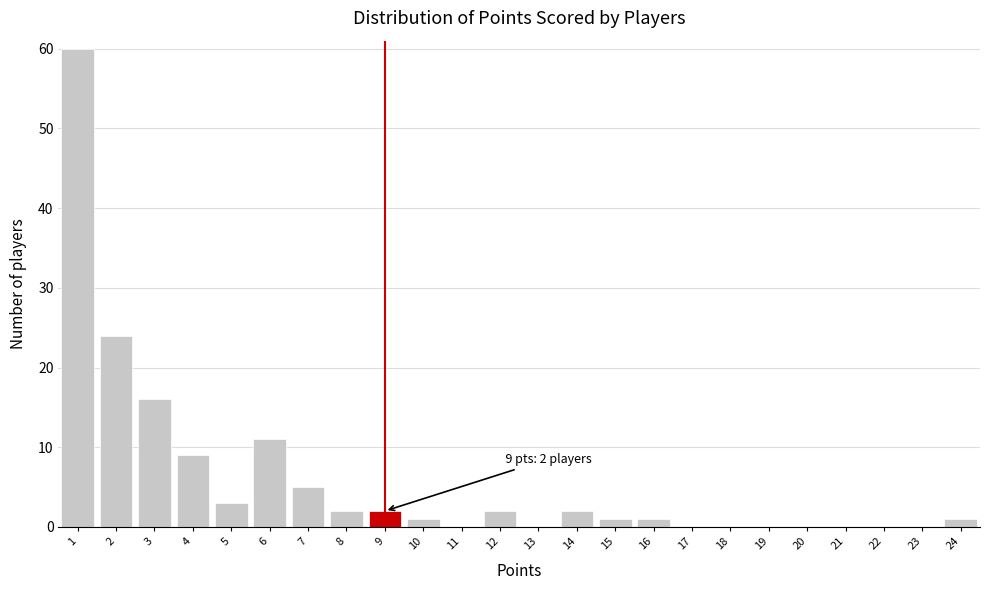

Over which range of the x-axis is the bar tallest?

0.5 to 1.5